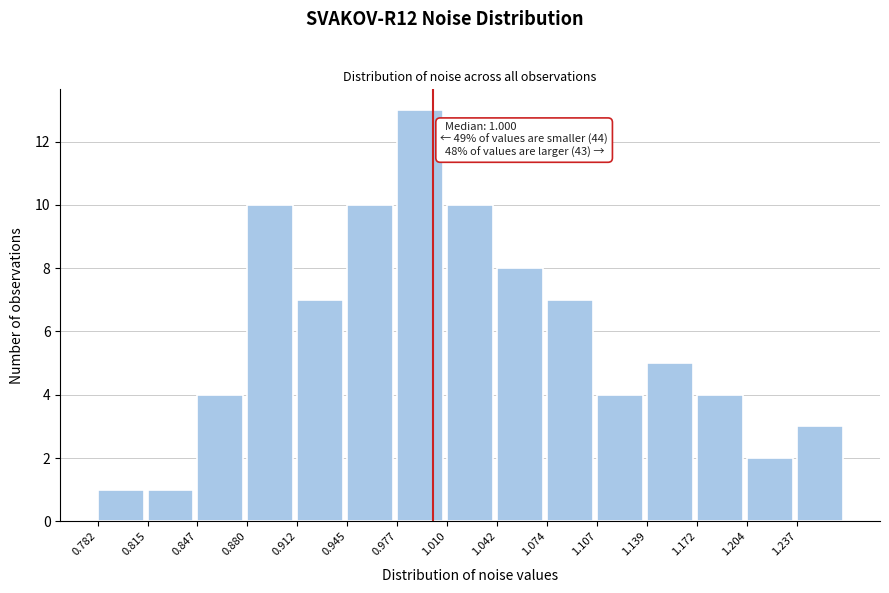

Over which range of the x-axis is the bar tallest?

0.975 to 1.010